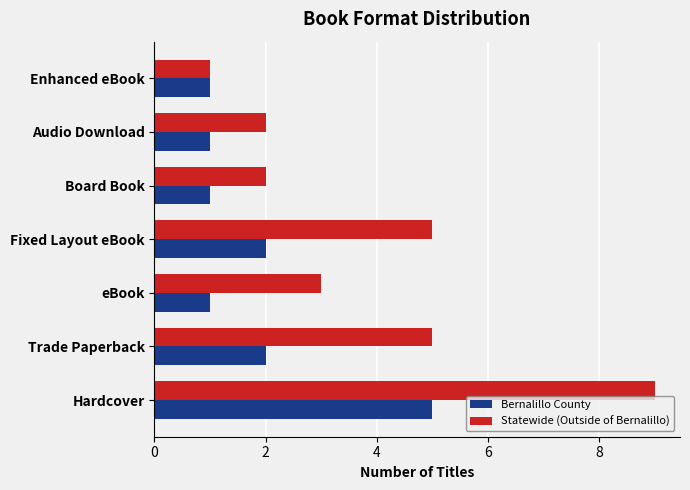

What is the difference between the highest and lowest values at Fixed Layout eBook?

3